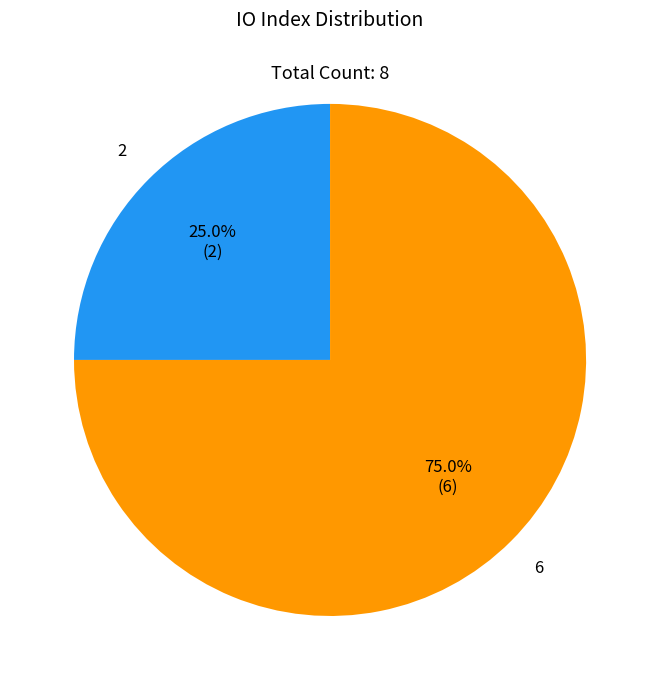

What portion of the pie excludes 2?

75.0%